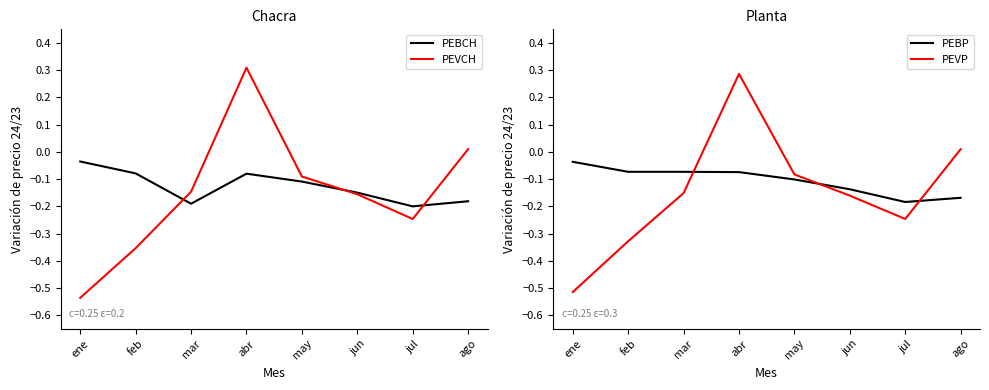

Reading left to right, extract all data points from this chart.

PEBCH: ene=-0.0	feb=-0.1	mar=-0.2	abr=-0.1	may=-0.1	jun=-0.1	jul=-0.2	ago=-0.2
PEVCH: ene=-0.5	feb=-0.4	mar=-0.1	abr=0.3	may=-0.1	jun=-0.2	jul=-0.2	ago=0.0
PEBP: ene=-0.0	feb=-0.1	mar=-0.1	abr=-0.1	may=-0.1	jun=-0.1	jul=-0.2	ago=-0.2
PEVP: ene=-0.5	feb=-0.3	mar=-0.2	abr=0.3	may=-0.1	jun=-0.2	jul=-0.2	ago=0.0